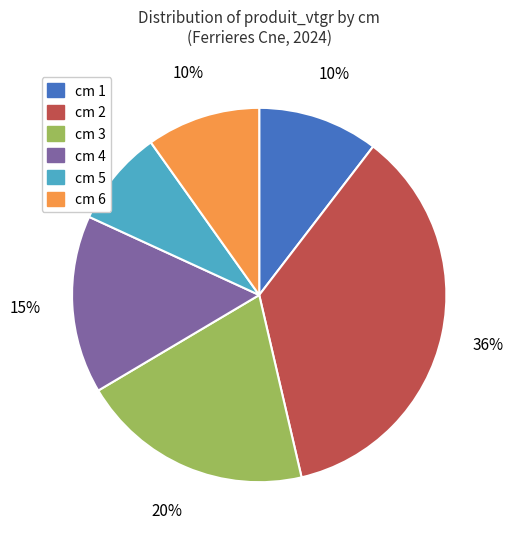

Is the sum of cm 3 and cm 6 greater than half?

No